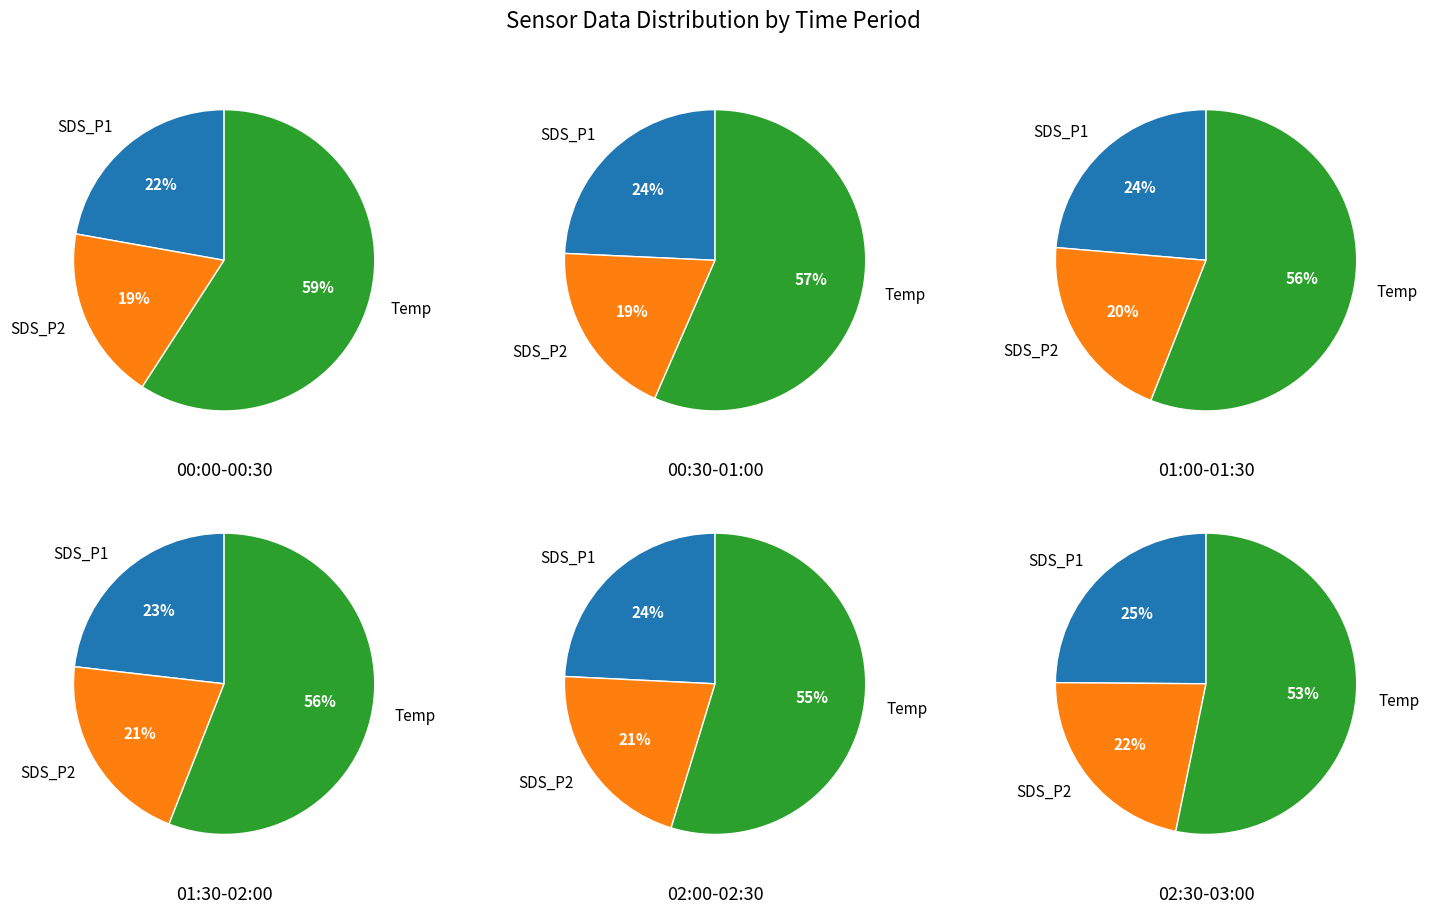

What is the difference between the highest and lowest values at 23?

12.9